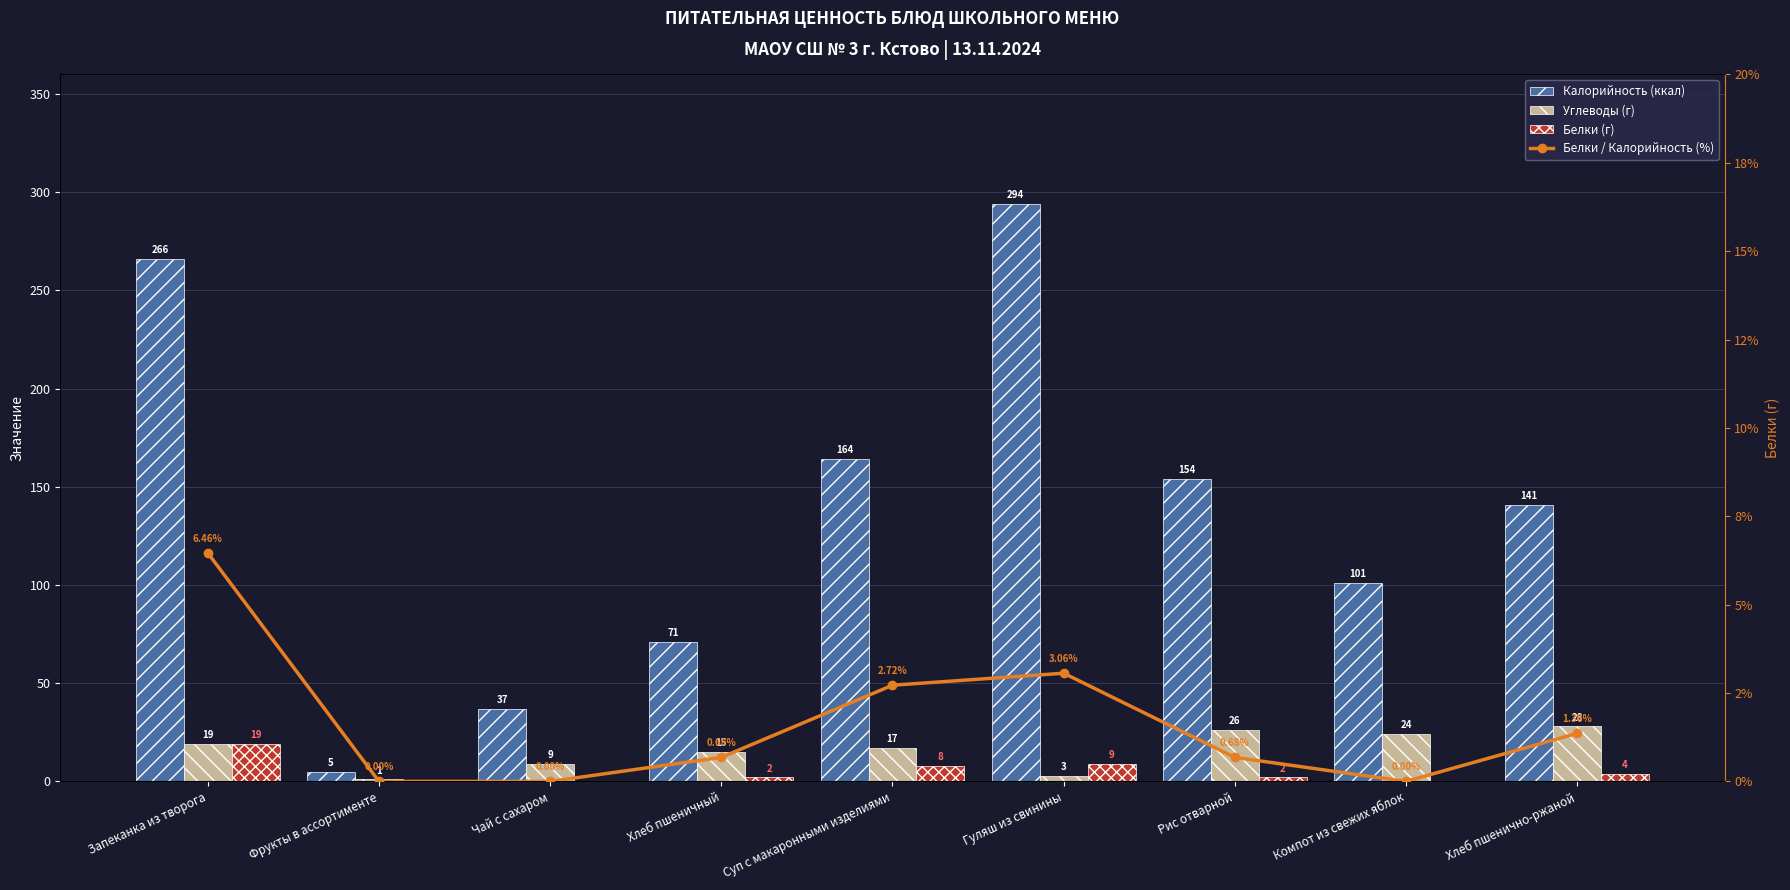

Rank the series by their maximum value, from lowest to highest.

Белки / Калорийность (%), Белки (г), Углеводы (г), Калорийность (ккал)